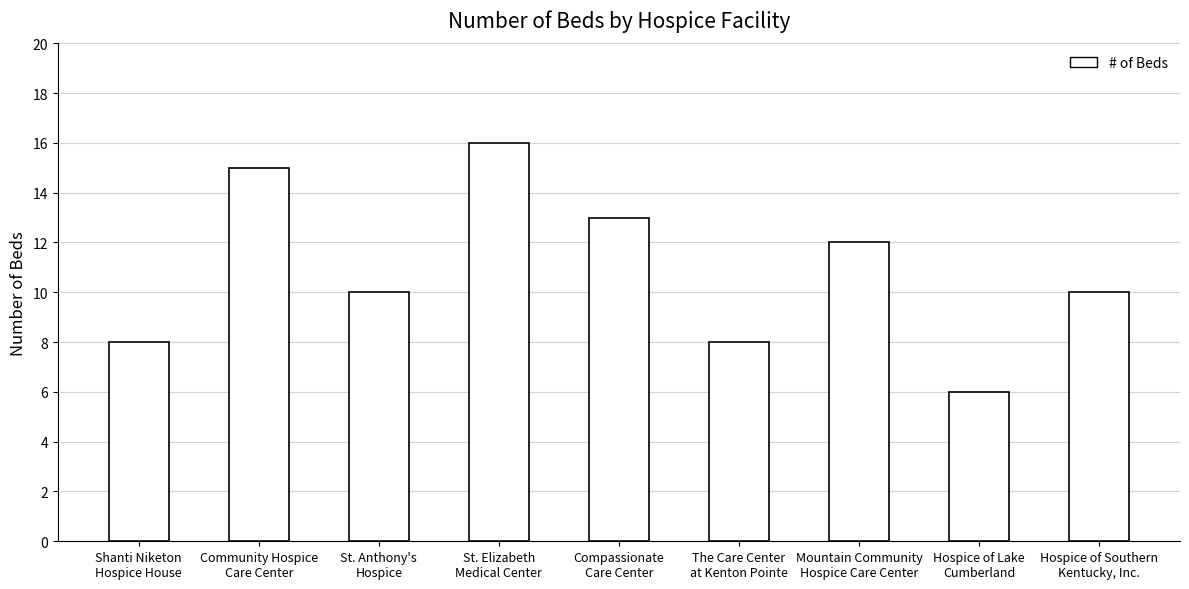

What is the average value?

11